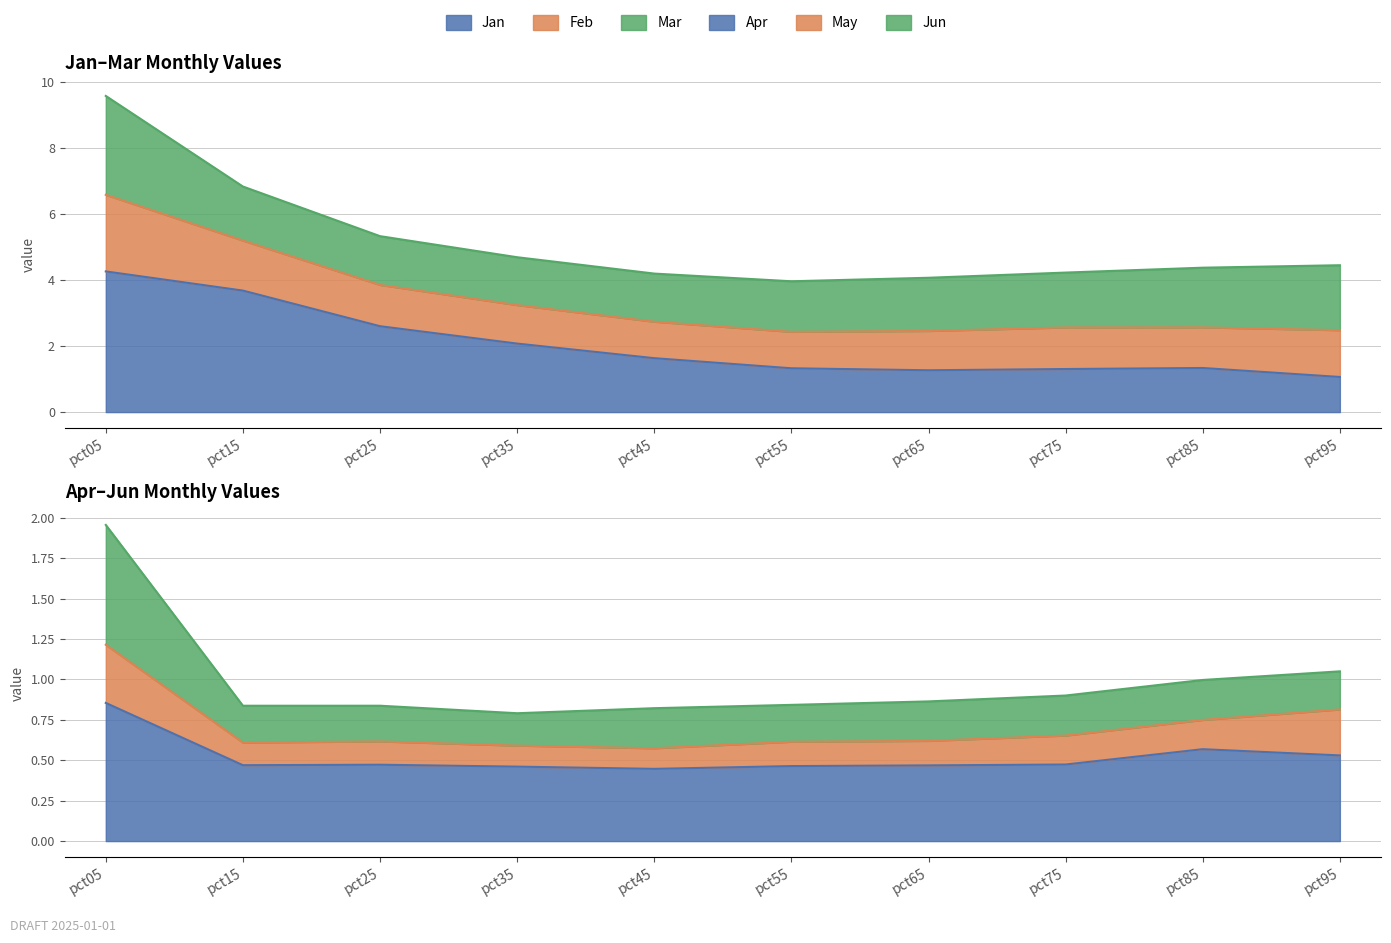

How many lines are shown in the chart?

3